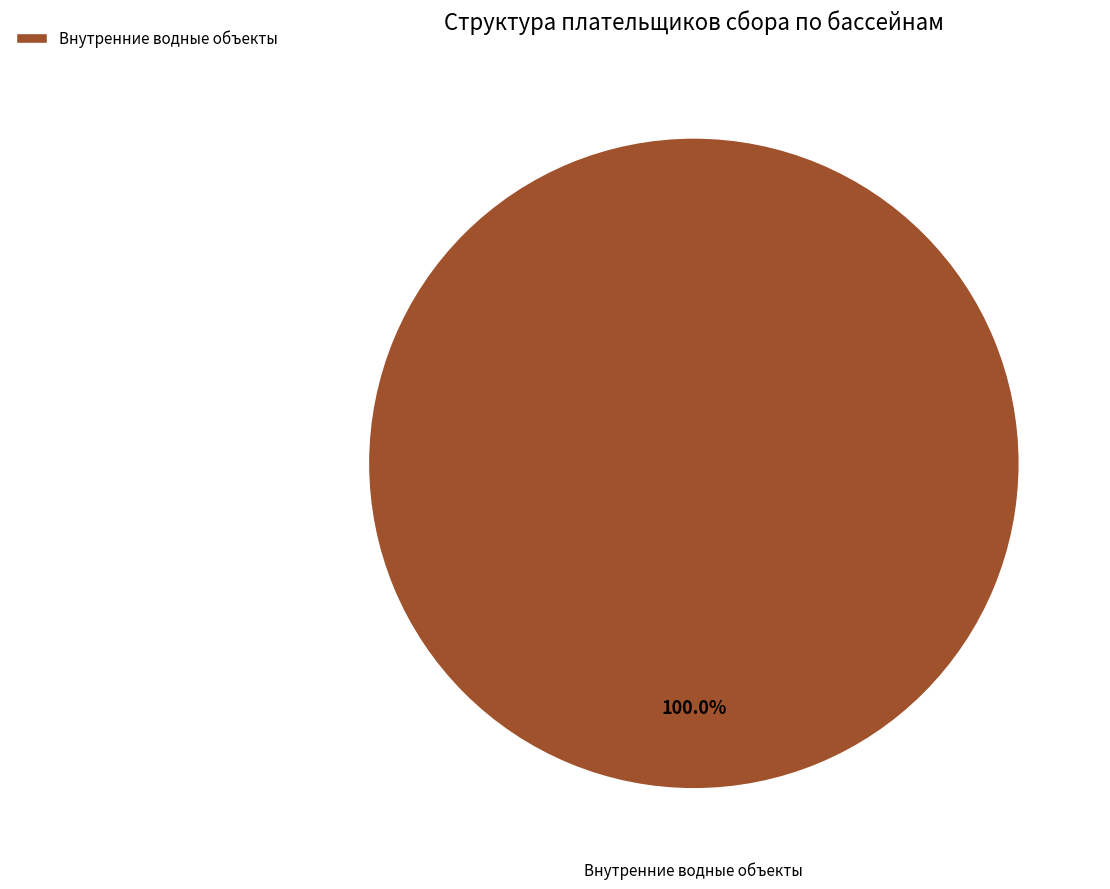

Does Внутренние водные объекты represent more than half of the total?

Yes